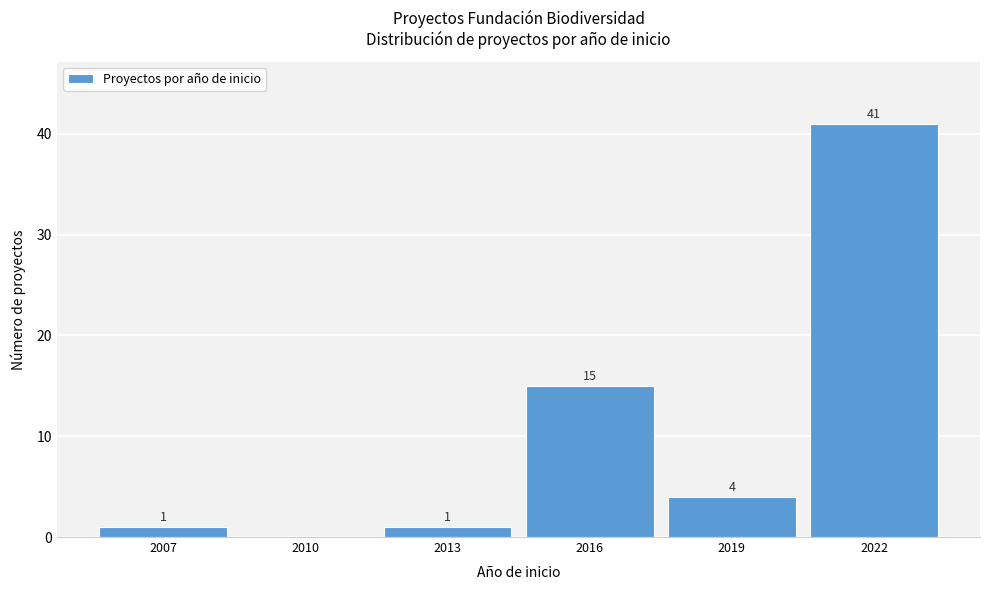

Reading left to right, extract all data points from this chart.

2007=1	2010=0	2013=1	2016=15	2019=4	2022=41